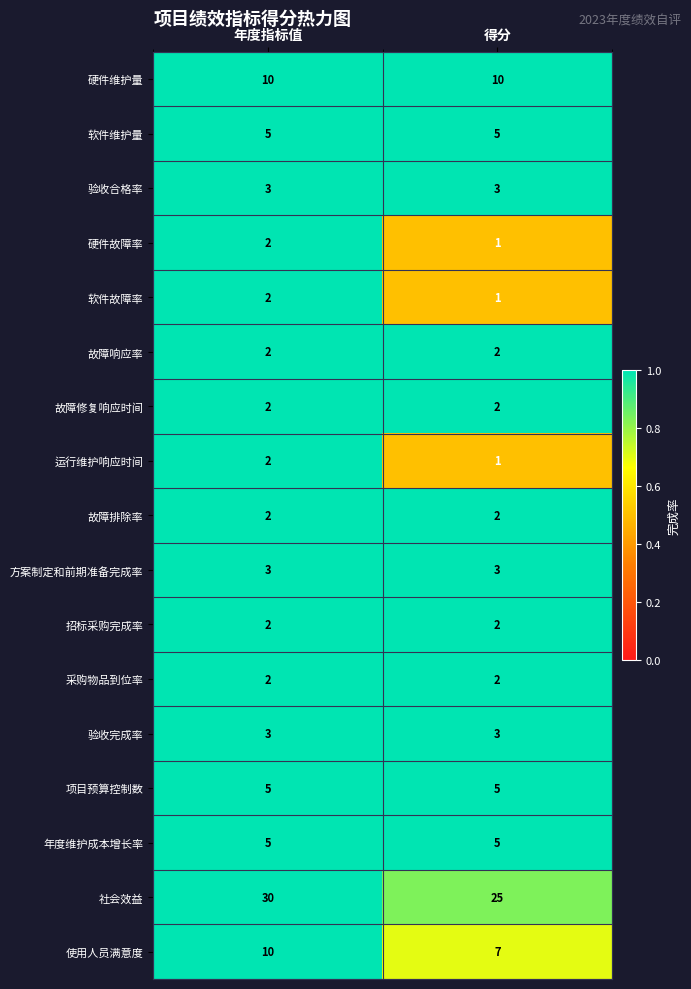

At which label is 硬件故障率 closest to 1?

得分